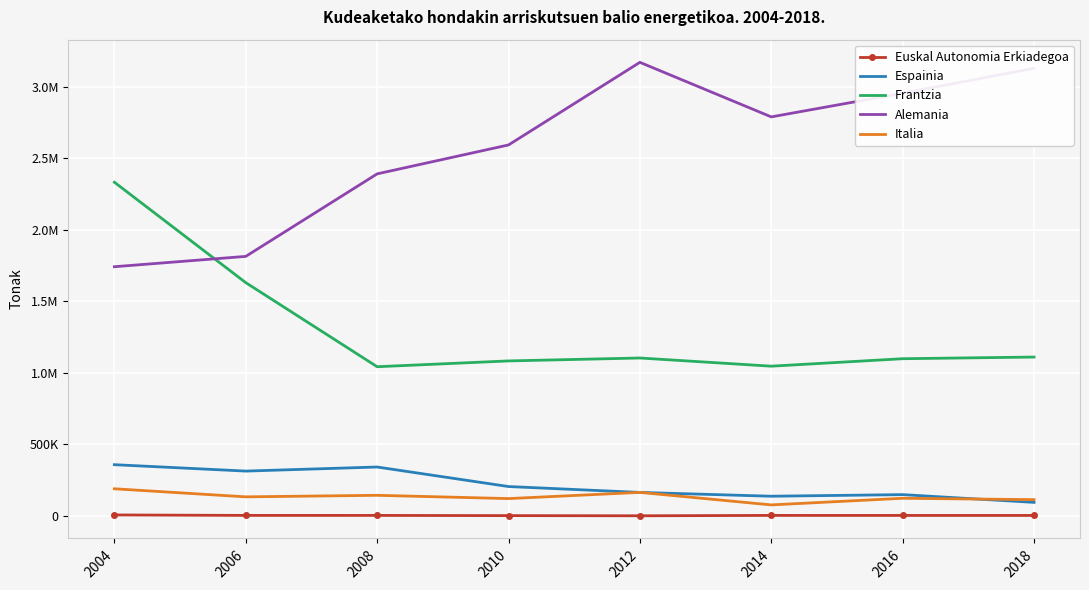

What are all the series names shown in the legend?

Euskal Autonomia Erkiadegoa, Espainia, Frantzia, Alemania, Italia